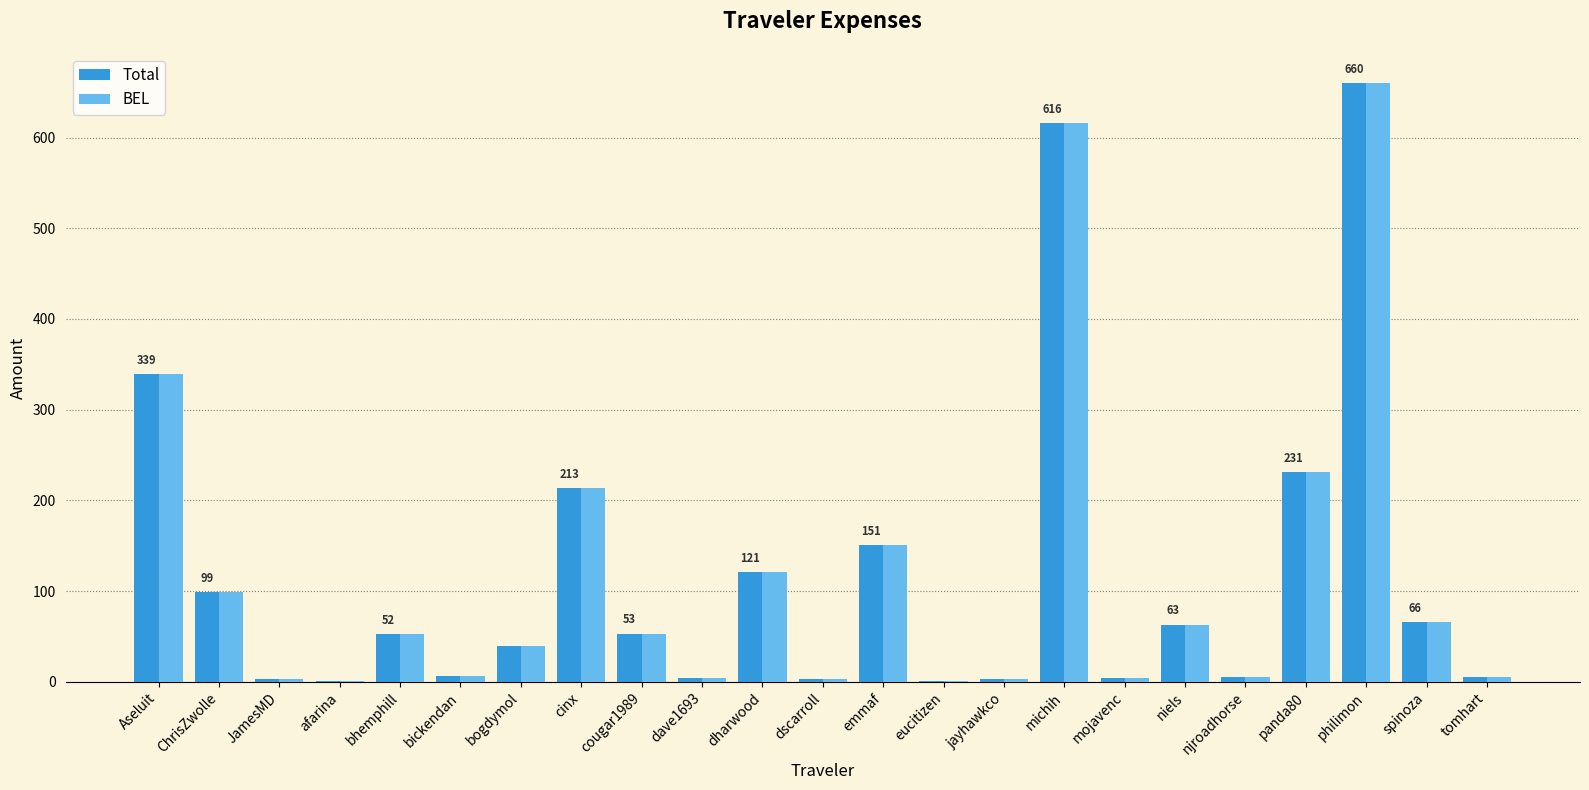

What is the total value across all series at Aseluit?

679.0